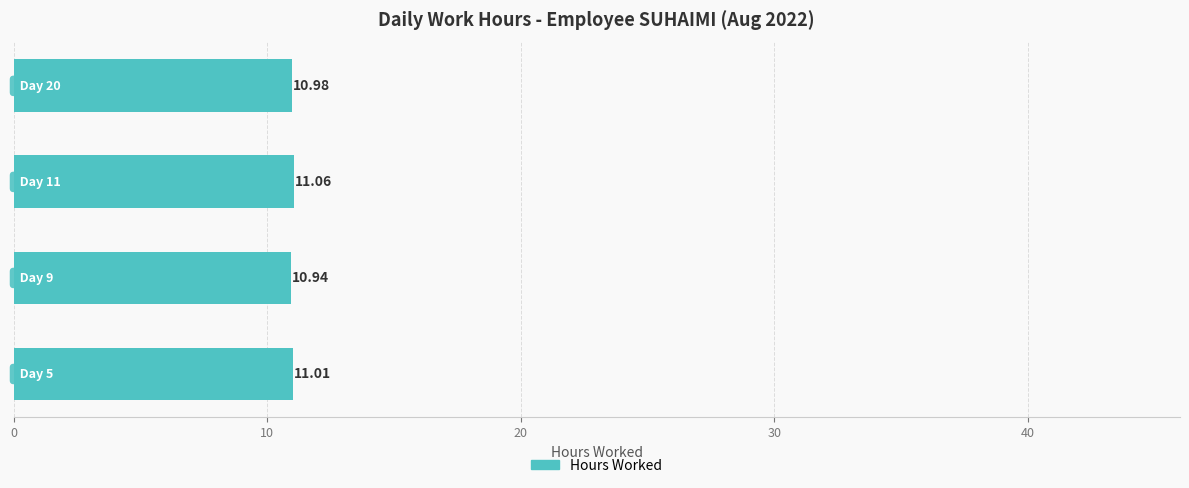

What is the average value?

11.0